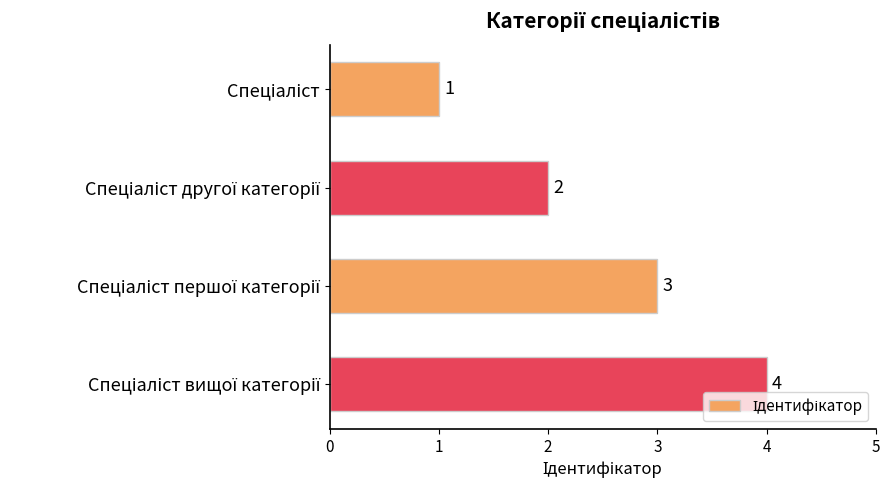

What is the difference between the maximum and minimum values?

3